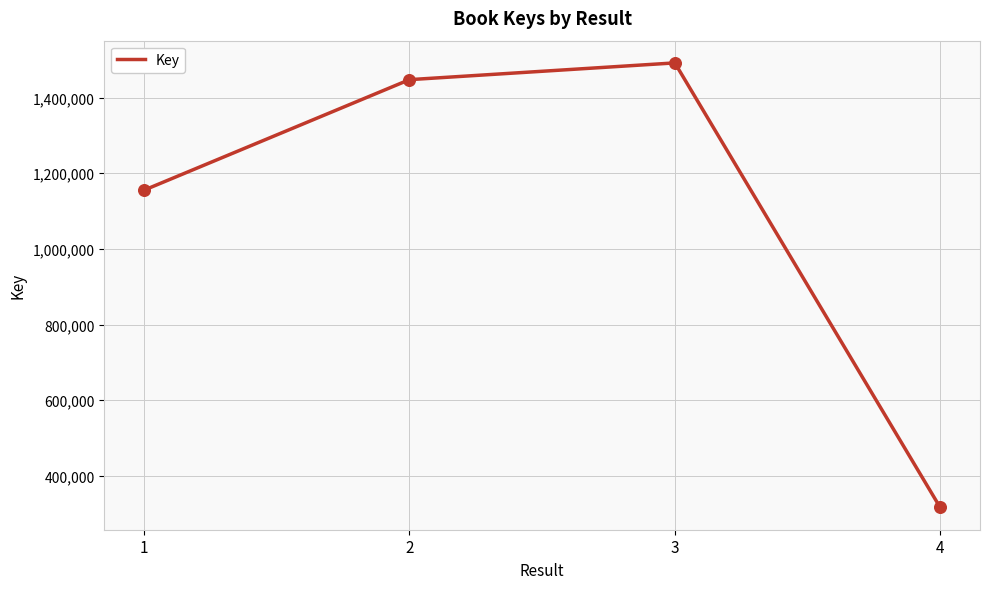

Between 4 and 1, which is larger?

1